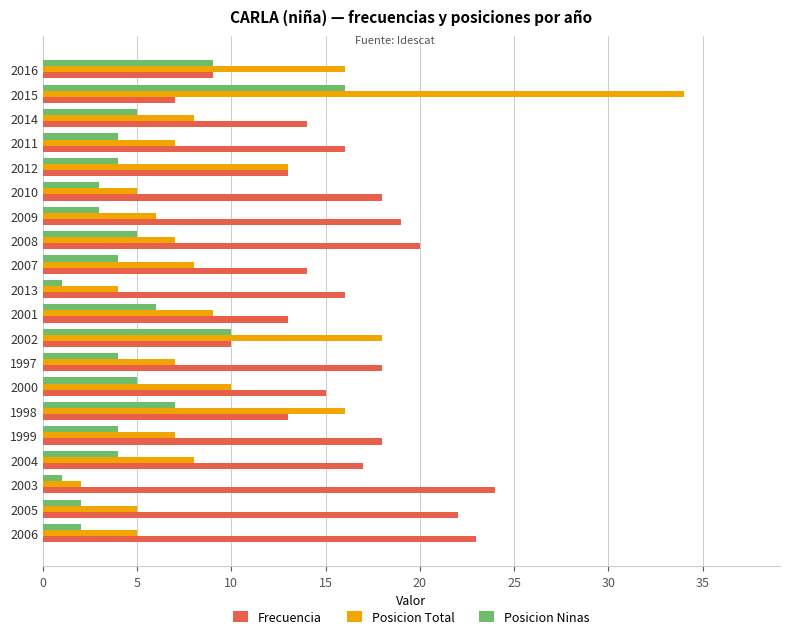

Rank the series by their maximum value, from highest to lowest.

Posicion Total, Frecuencia, Posicion Ninas